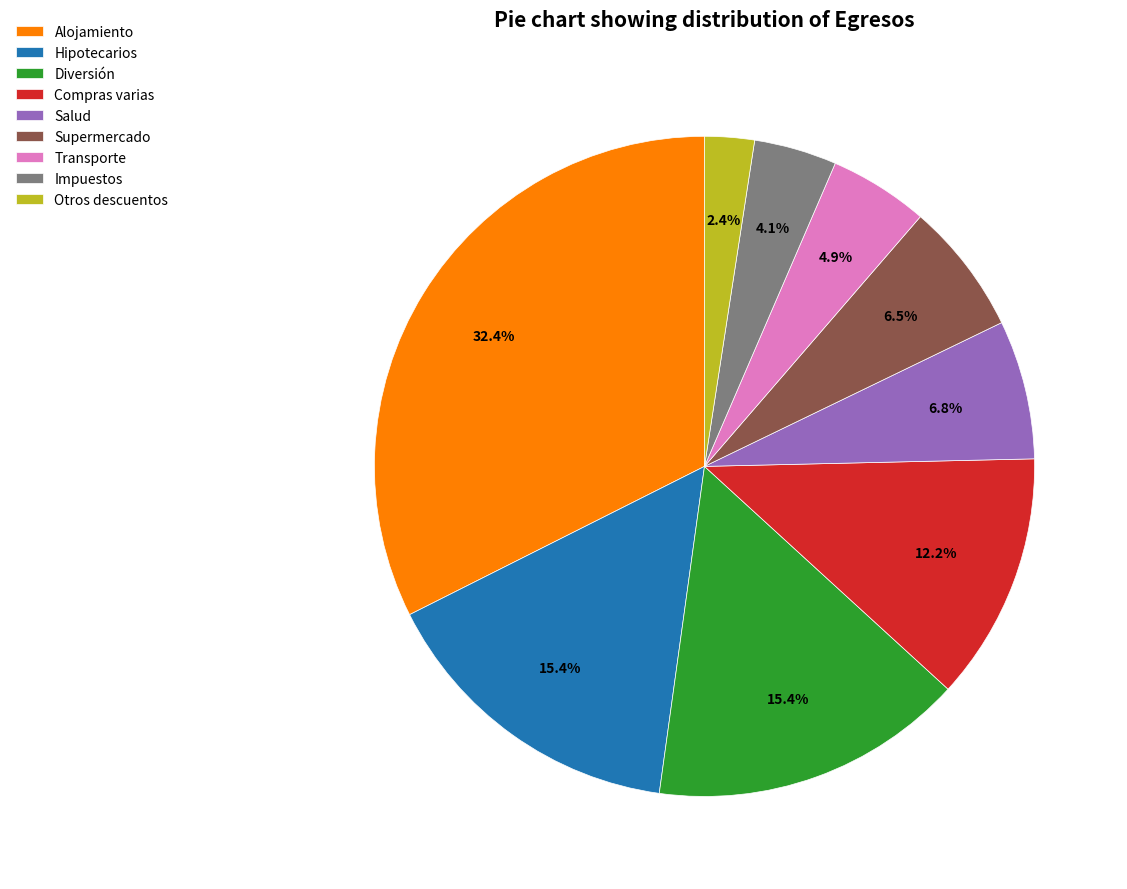

What percentage is the Hipotecarios slice, to the nearest percent?

15%